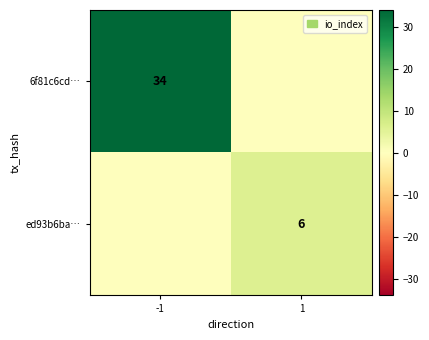

Is it true that ed93b6ba… equals 9 at 1?

False